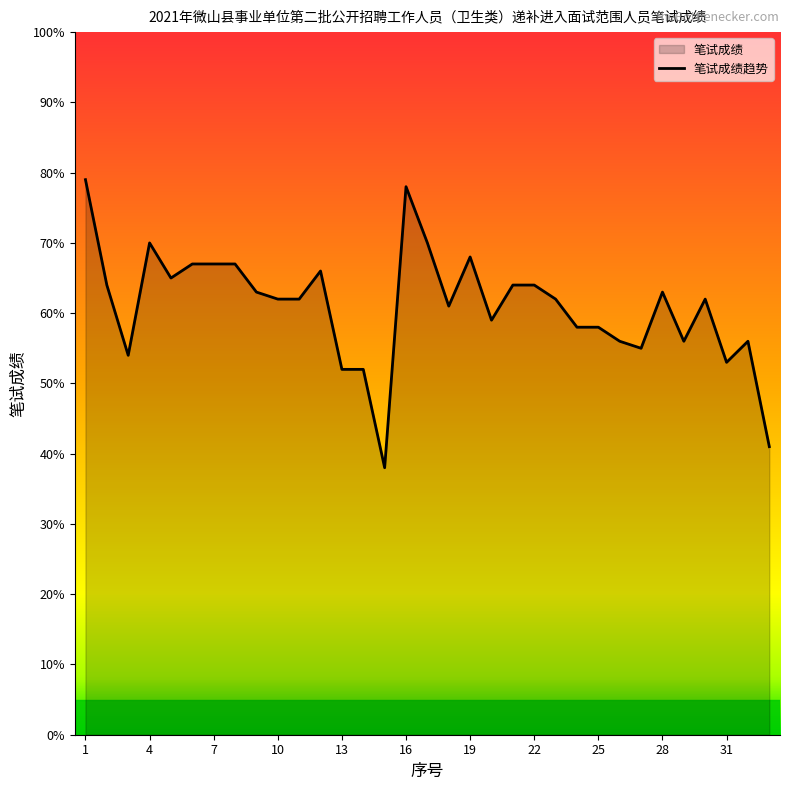

True or false: the data shows 36 at 28.

False